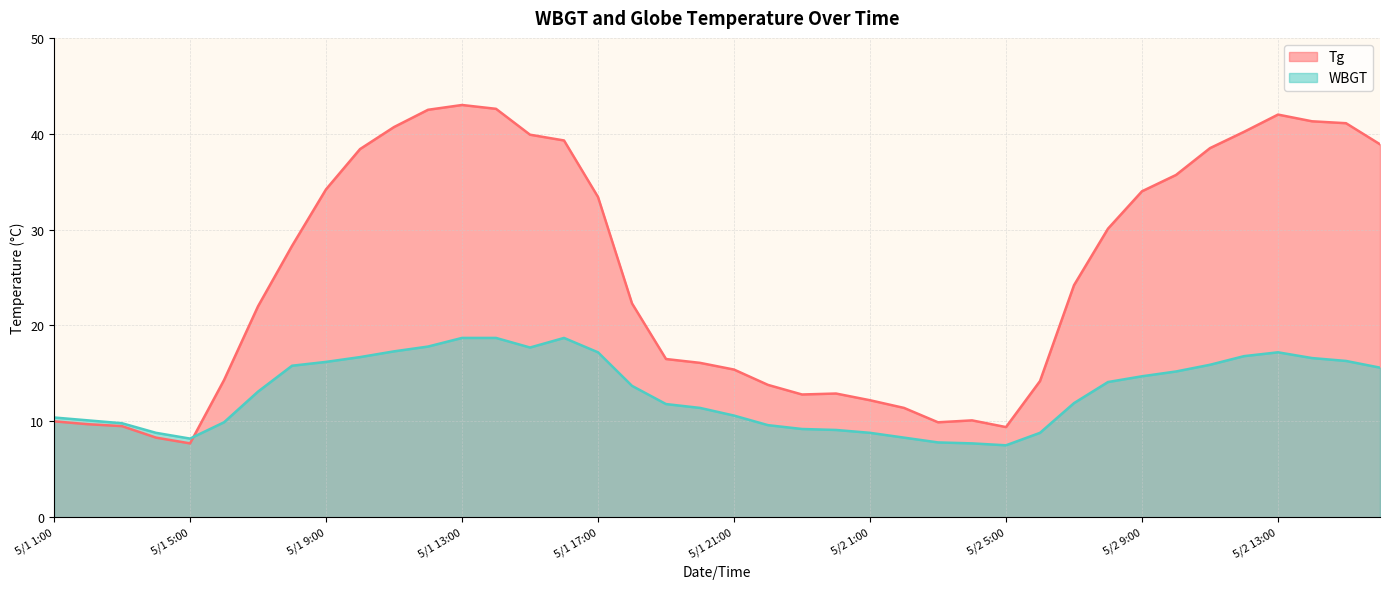

True or false: Tg and WBGT cross at least once.

True